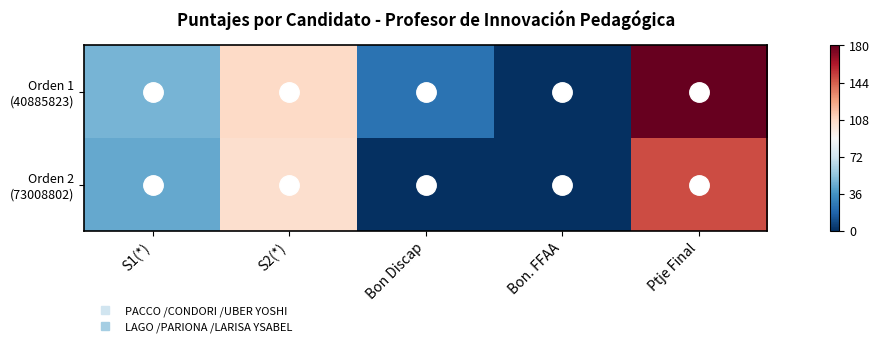

What is the difference between the highest and lowest values at Ptje Final?

30